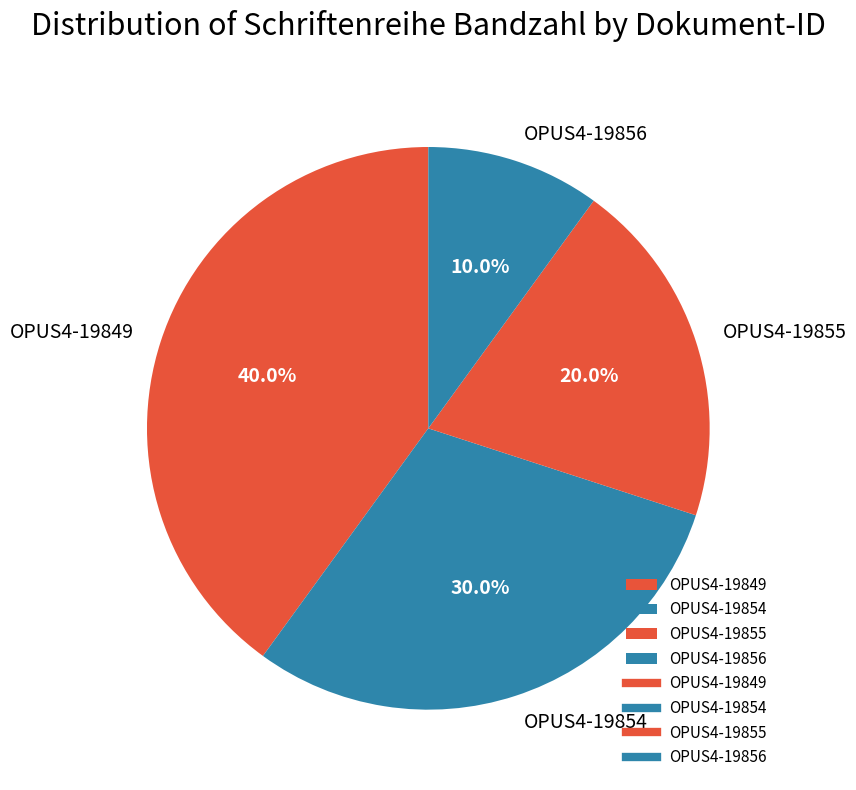

What portion of the pie excludes OPUS4-19855?

80.0%